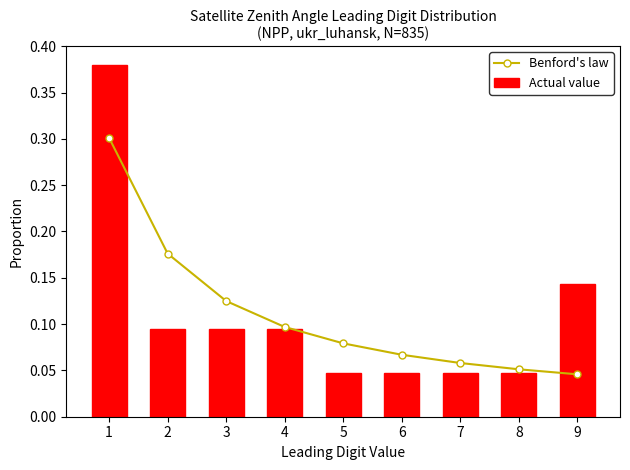

At 8, list the series in order from largest to smallest.

Benford's law, Actual value